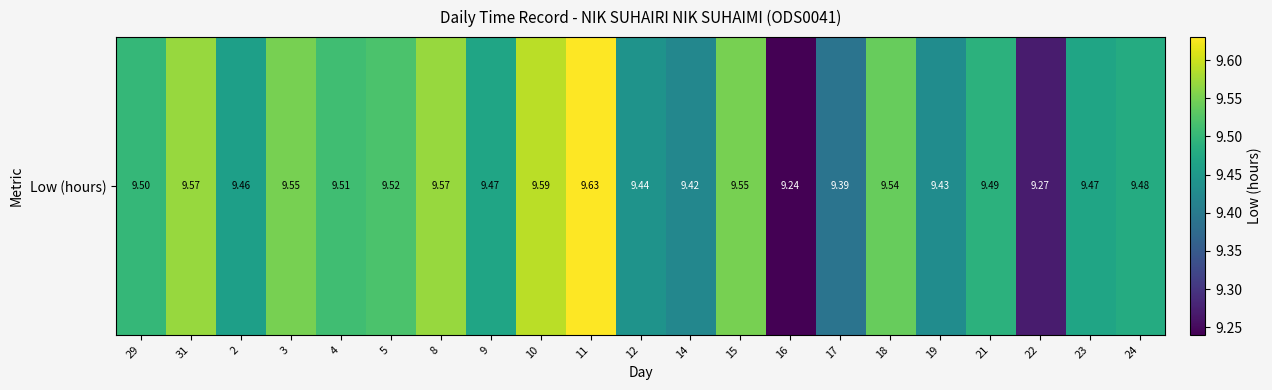

Rank the categories by value from highest to lowest.

11, 10, 31, 8, 3, 15, 18, 5, 4, 29, 21, 24, 9, 23, 2, 12, 19, 14, 17, 22, 16